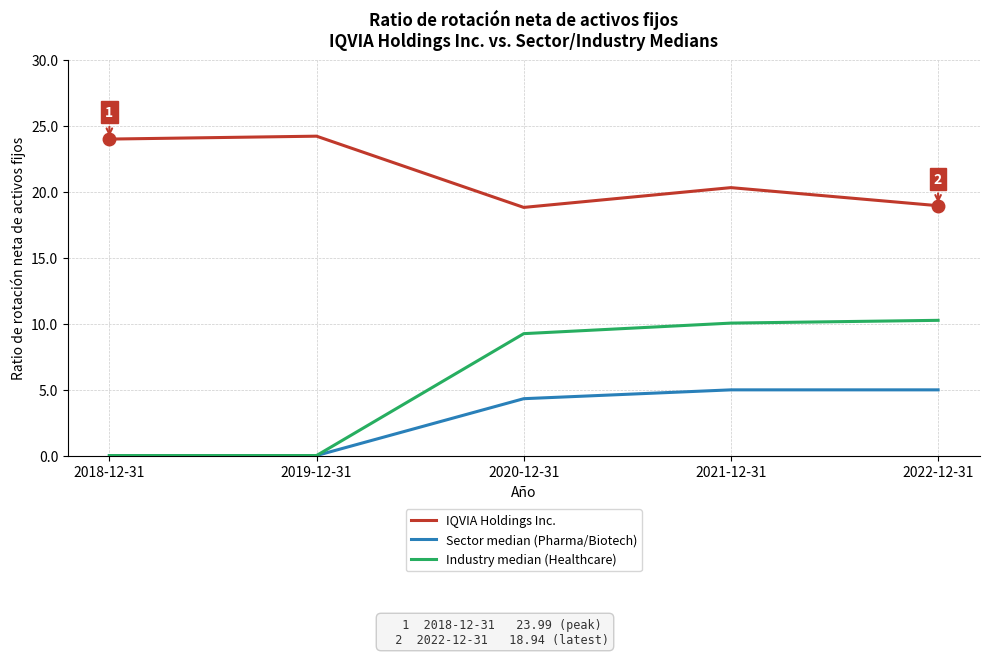

Is it true that Industry median (Healthcare) equals 5.2 at 2020-12-31?

False